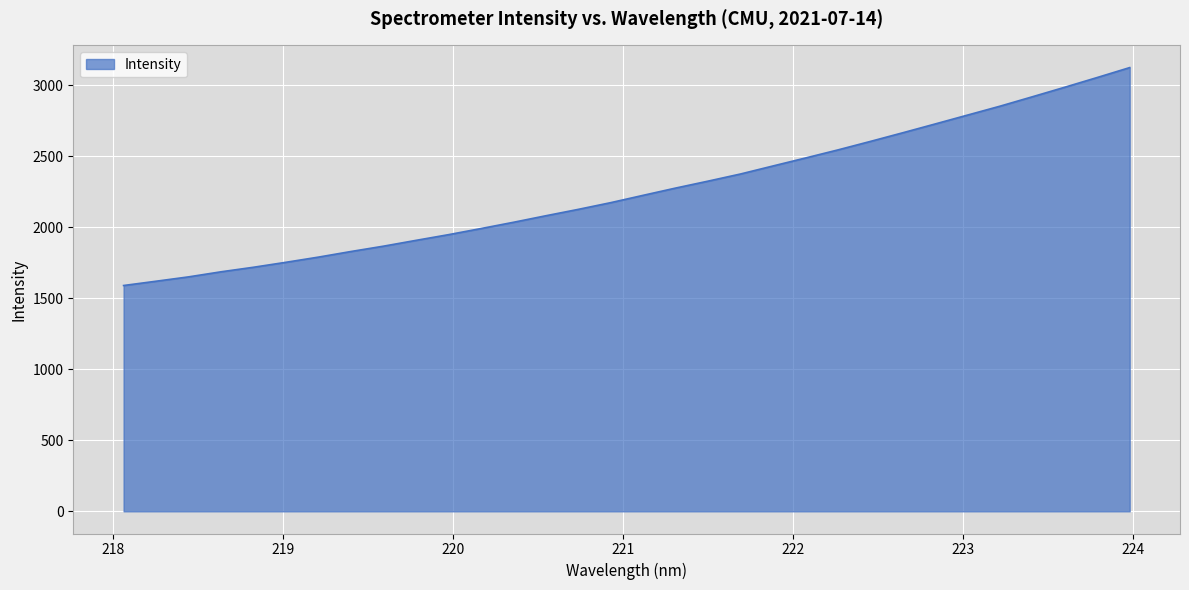

What is the smallest value displayed?

1589.3